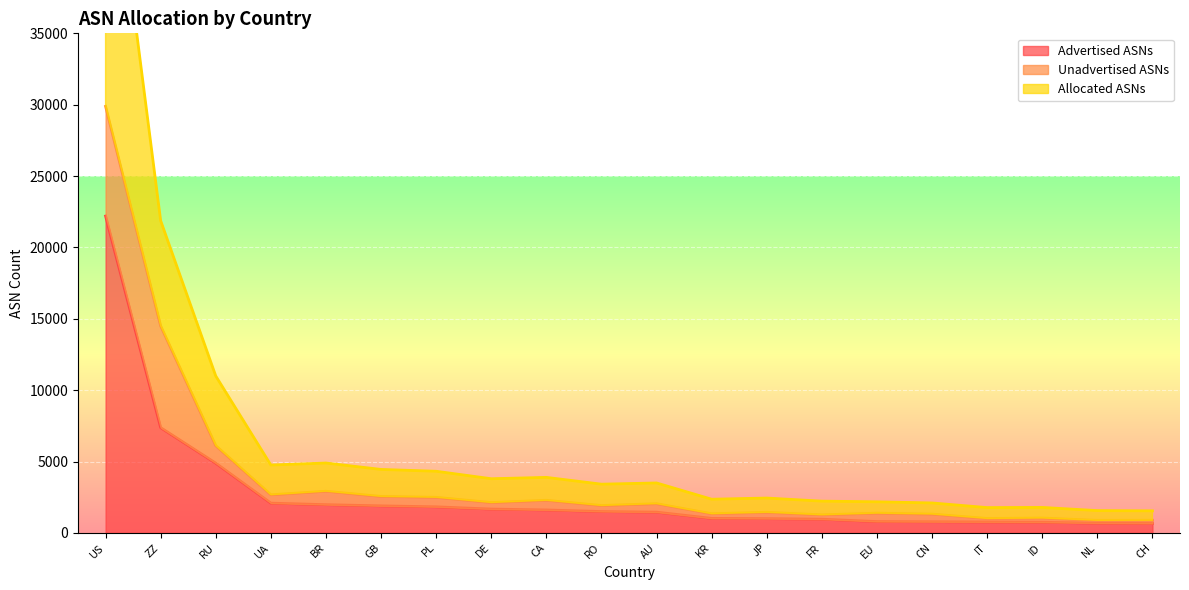

The Advertised ASNs series shows 3093 at RU. True or false?

False